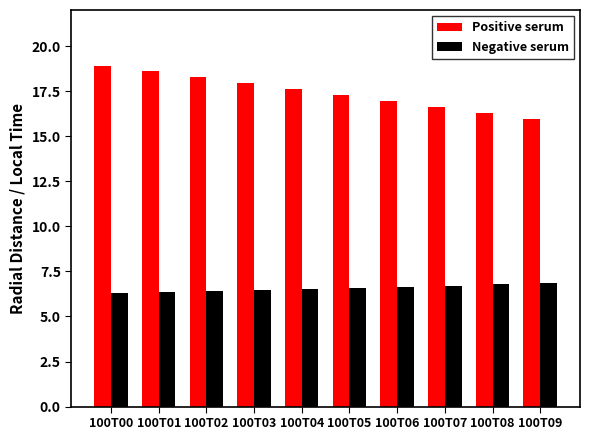

Between 100T00 and 100T07, which series saw the biggest shift?

Positive serum